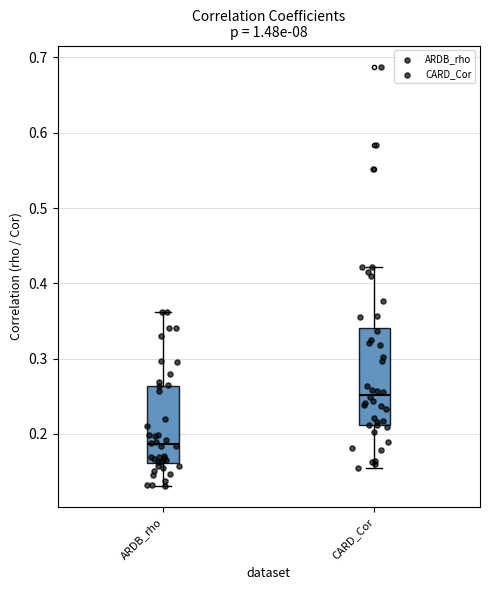

Reading left to right, read every box against the y-axis: the position of its median line, the range the box covers, and the ends of its whiskers. The values are not printed on the chart, so give them approximately, as read against the axis.

ARDB_rho: median 0.19, box 0.16 to 0.26, whiskers 0.13 to 0.36
CARD_Cor: median 0.25, box 0.21 to 0.34, whiskers 0.16 to 0.42